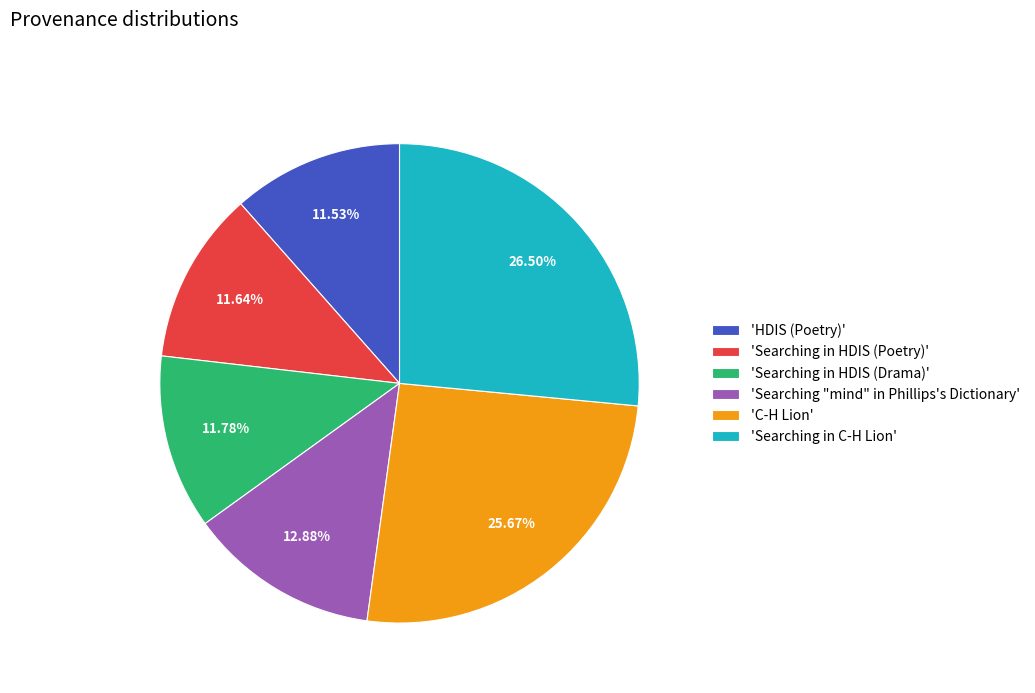

Is the sum of 'C-H Lion' and 'Searching in HDIS (Drama)' greater than half?

No